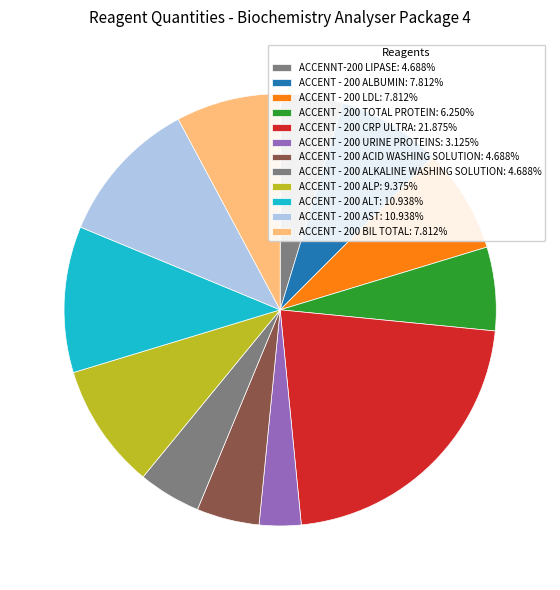

To the nearest percent, what portion does ACCENT - 200 LDL represent?

8%